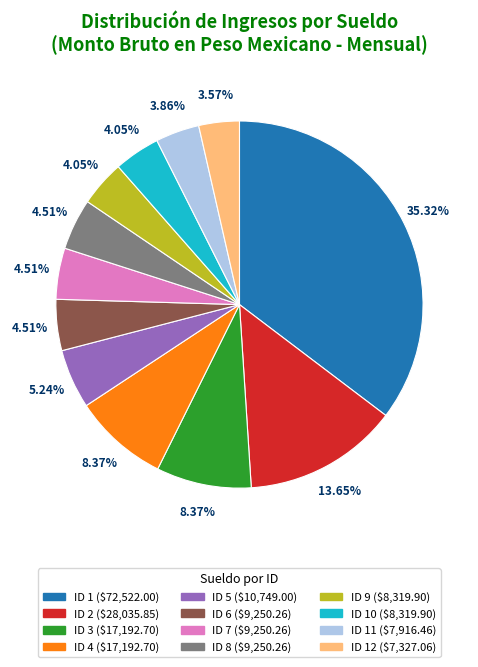

Does any single category account for the majority?

No